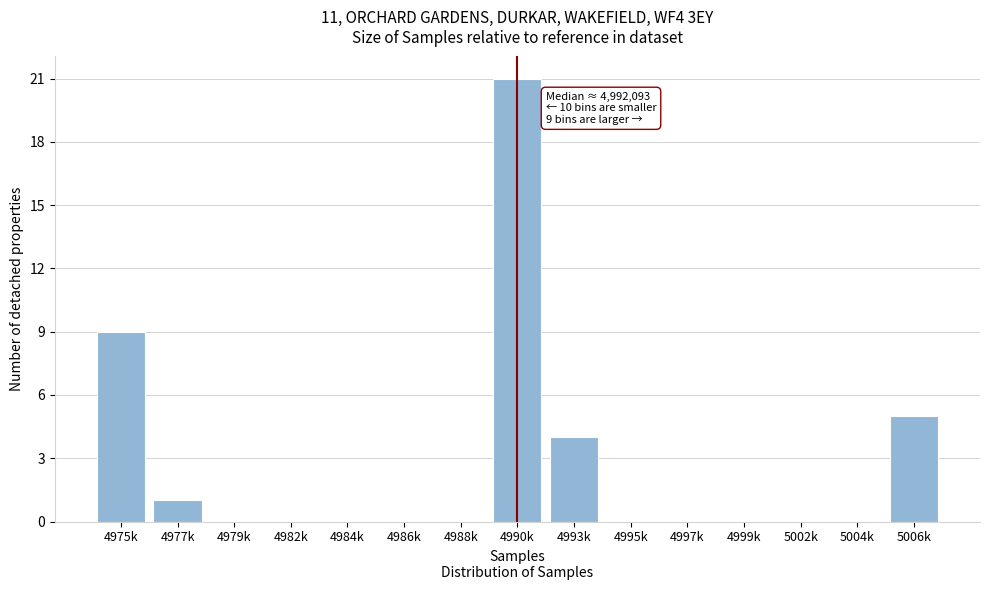

Reading left to right, list all the values displayed in this chart.

4975k=9	4977k=1	4979k=0	4982k=0	4984k=0	4986k=0	4988k=0	4990k=21	4993k=4	4995k=0	4997k=0	4999k=0	5002k=0	5004k=0	5006k=5